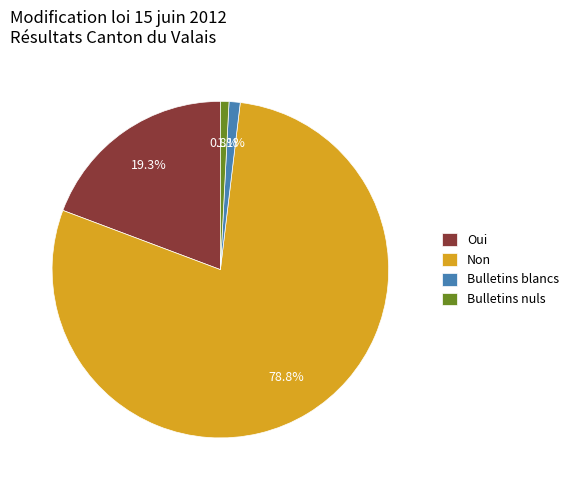

What percentage do Bulletins nuls and Oui together represent?

20.1%